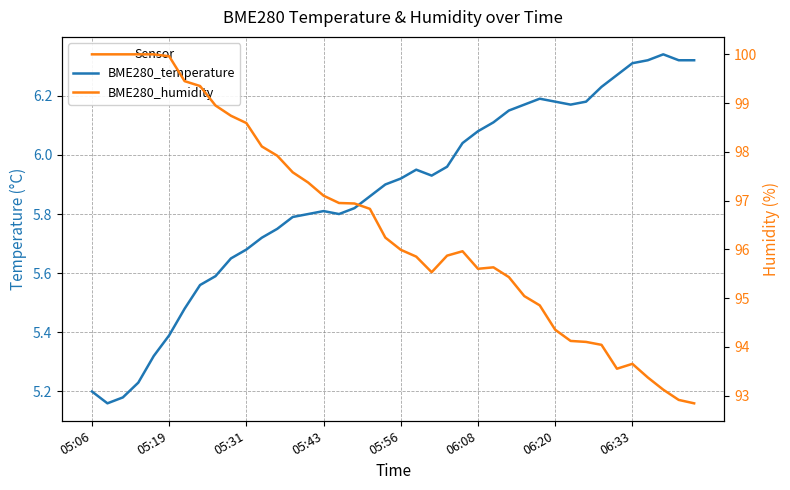

What is the minimum value for BME280_humidity?

92.8